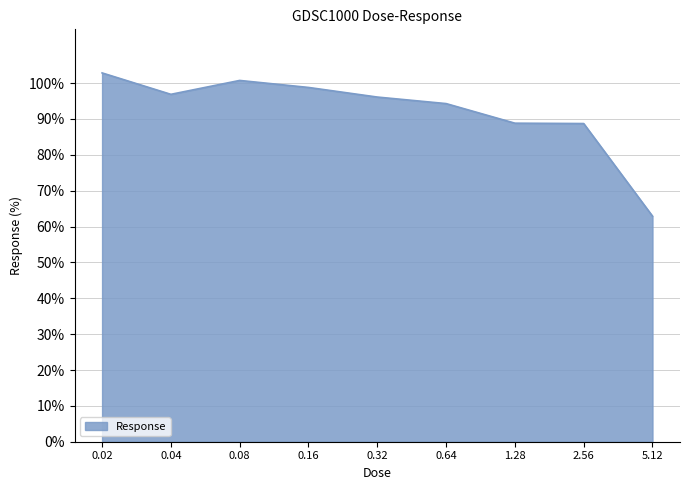

What position from the left is 2.56?

8